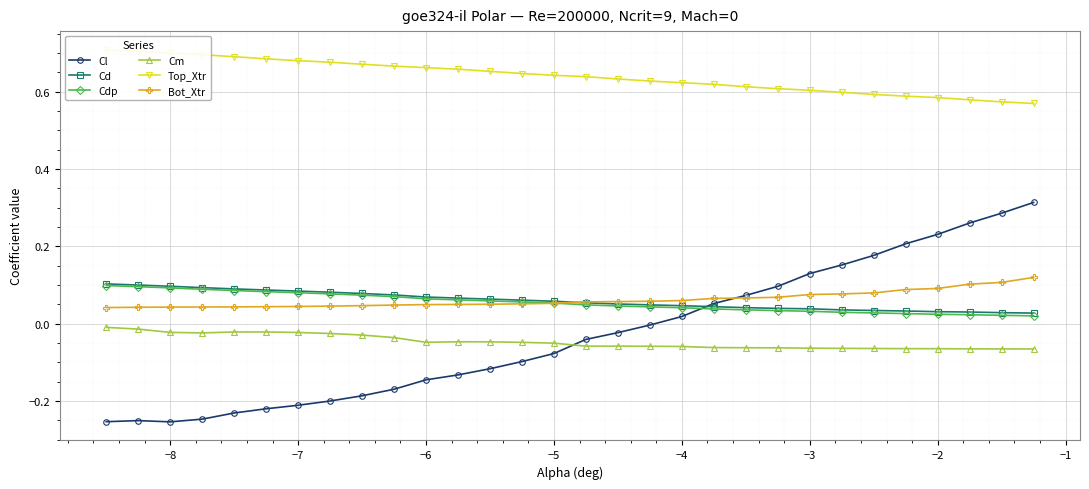

True or false: Cm and Cdp intersect in this chart.

False